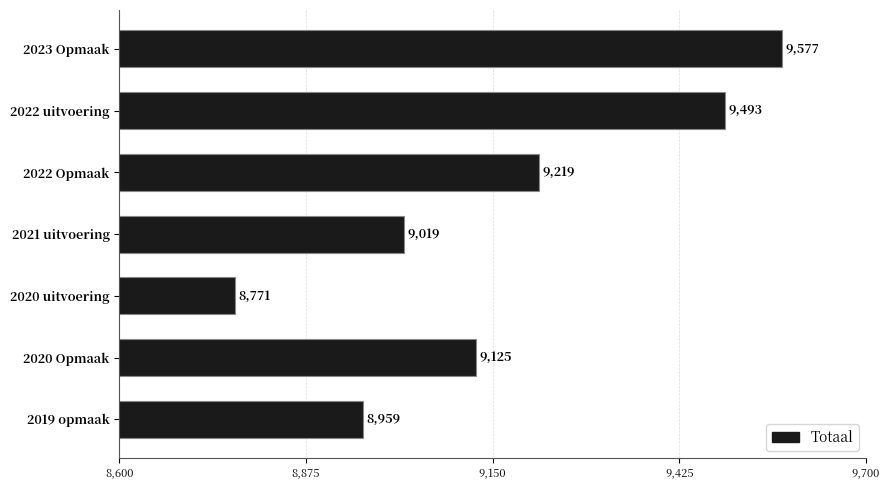

How many bars are there in total?

7